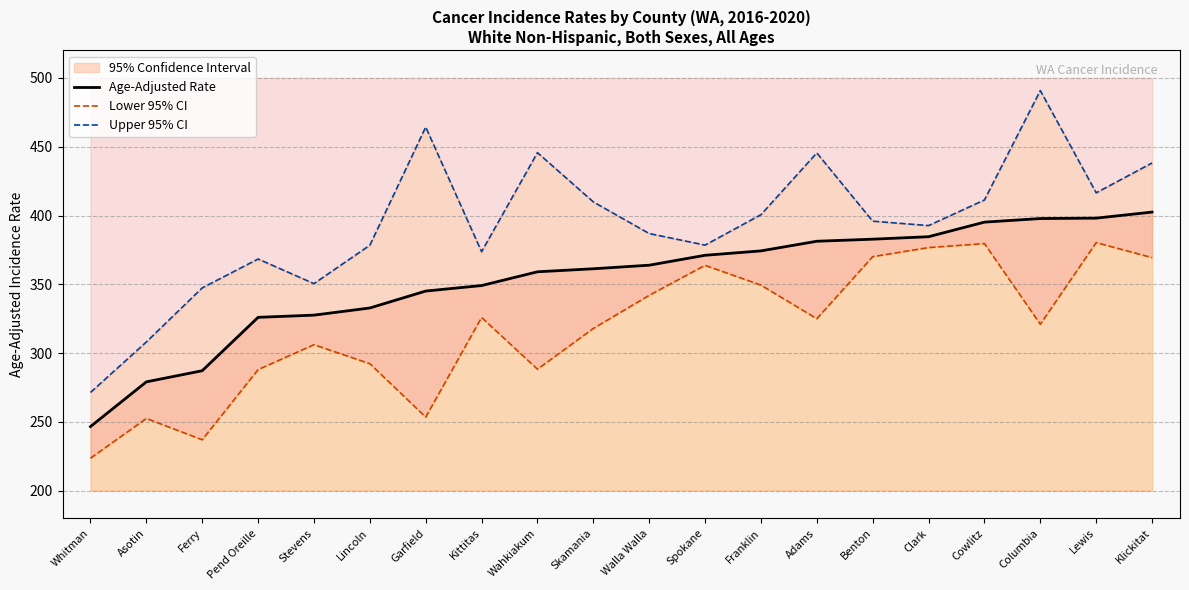

At which label does Upper 95% CI first exceed 395?

Garfield